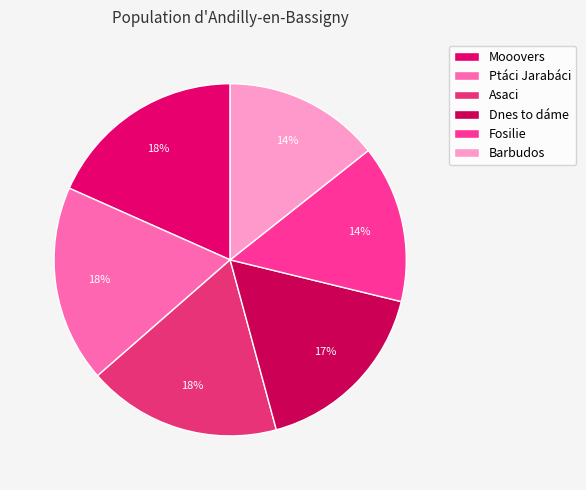

To the nearest percent, what is the combined percentage of Asaci and Ptáci Jarabáci?

36%